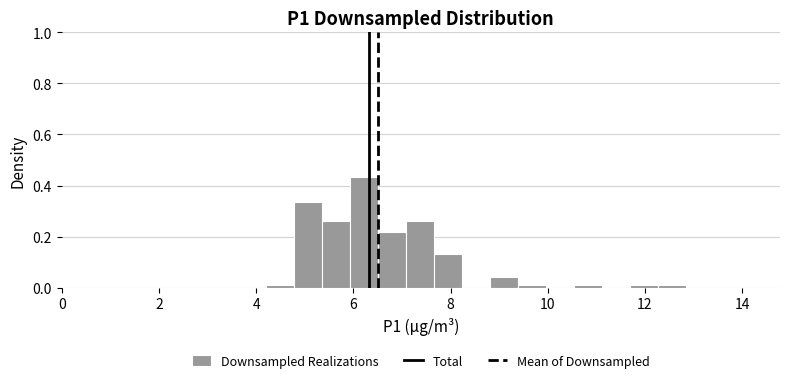

Around what value on the x-axis is the tallest bar? Give the approximate position of its centre, as read against the axis.

6.2